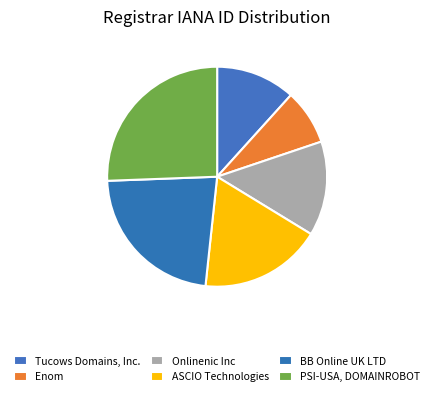

Count the number of slices in the pie.

6